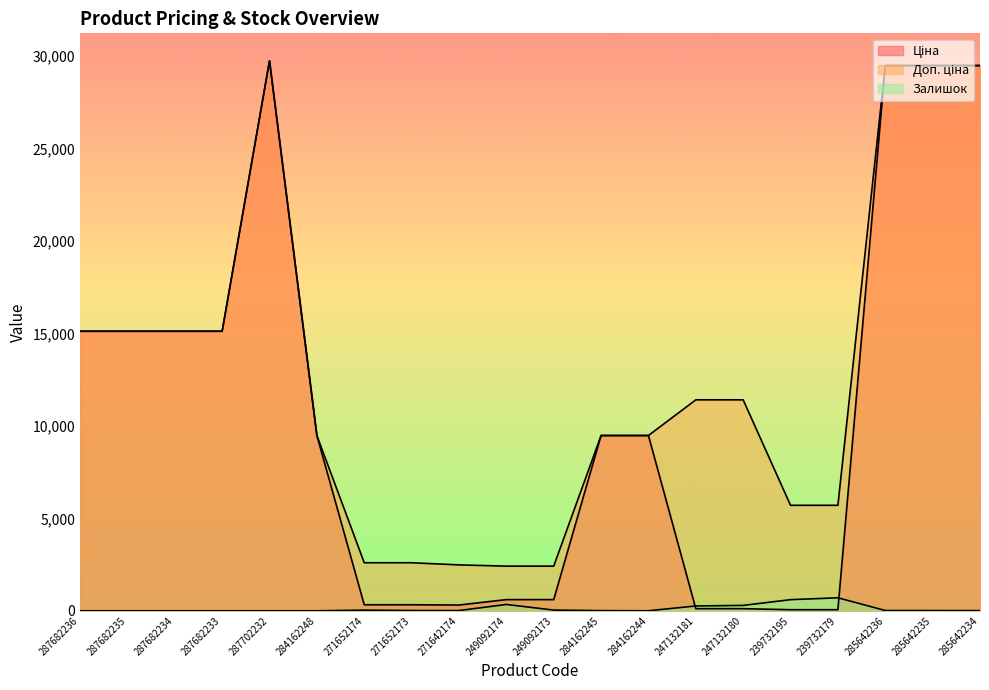

The Ціна series shows 29491.5 at 285642234. True or false?

True